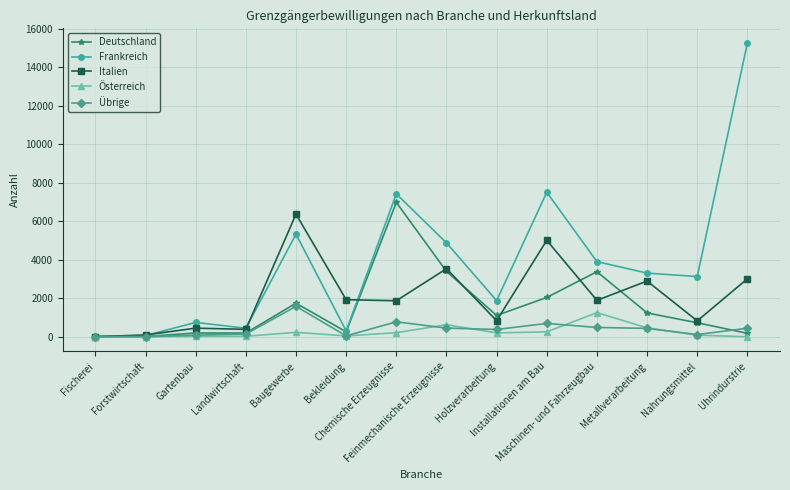

What is the greatest value displayed?

15248